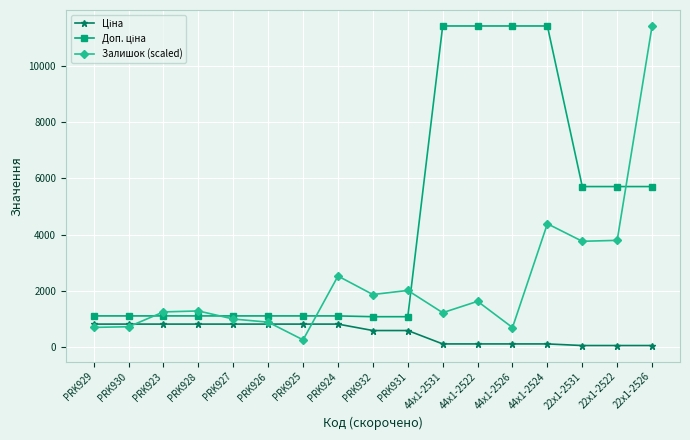

Which series changed the most between PRK923 and PRK924?

Залишок (scaled)